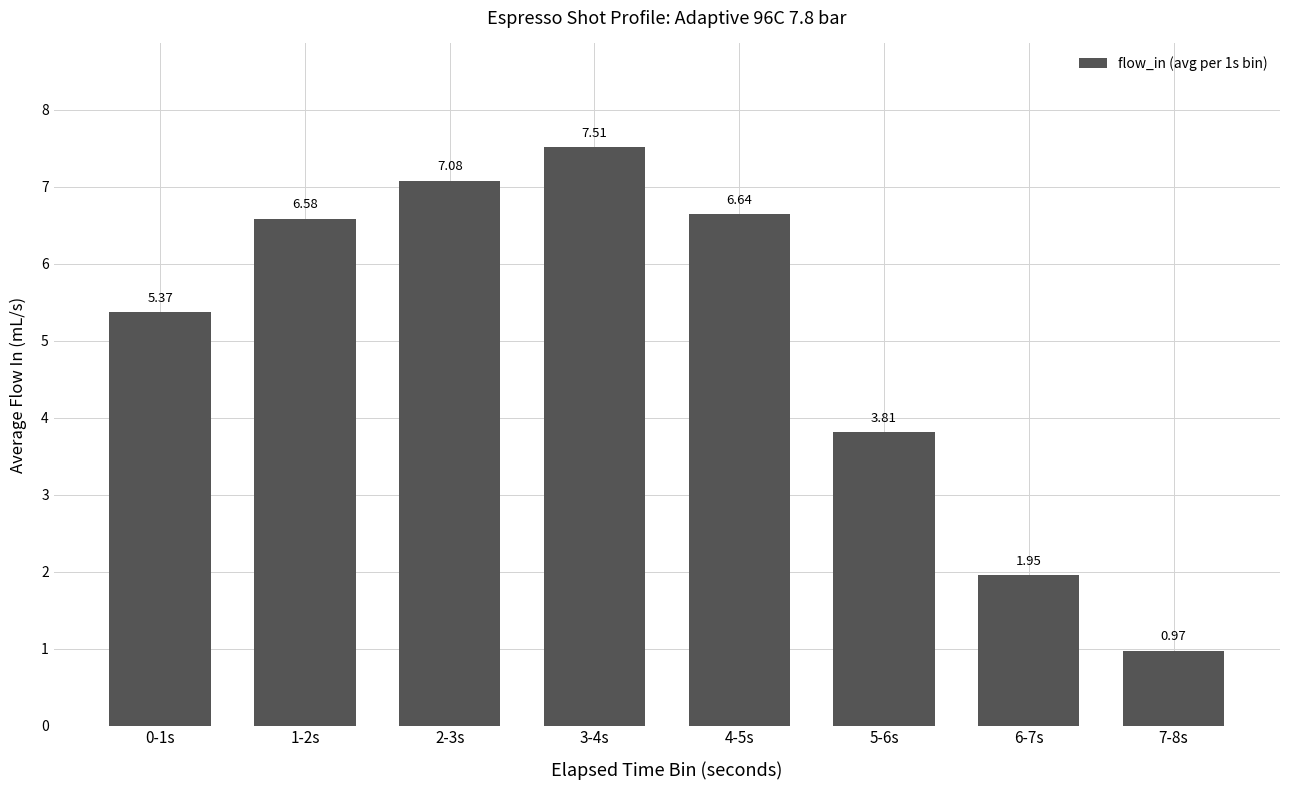

What is the average value?

5.0